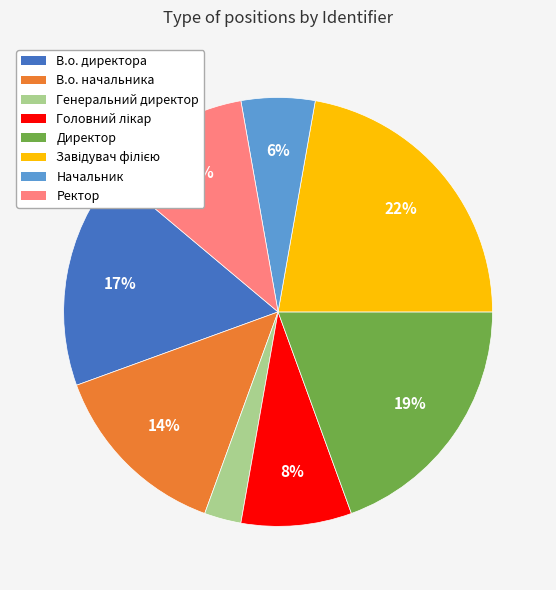

The Начальник slice represents 6% of the pie. True or false?

True